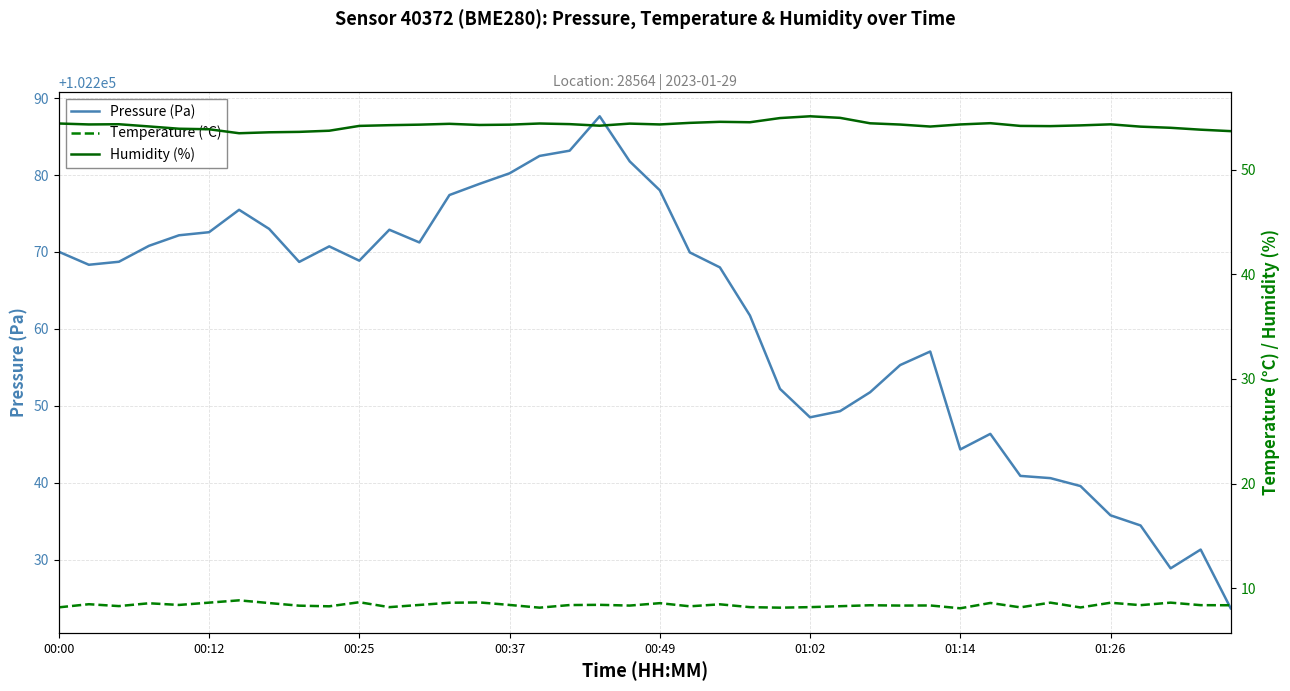

Which series has the largest total across all categories?

Pressure (Pa)